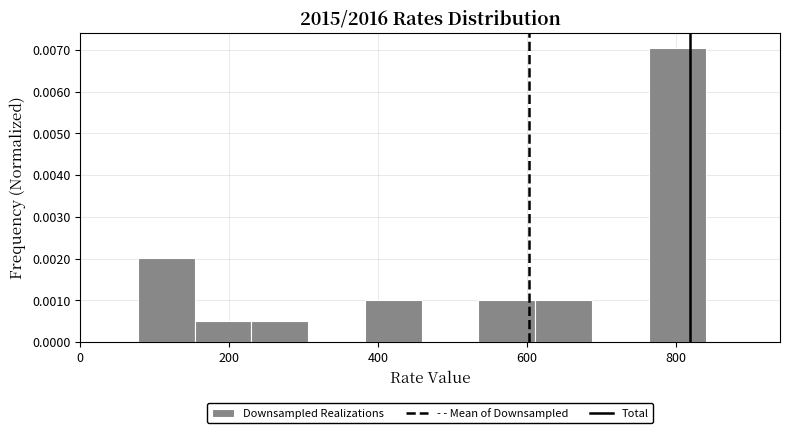

Around what value on the x-axis is the tallest bar? Give the approximate position of its centre, as read against the axis.

800